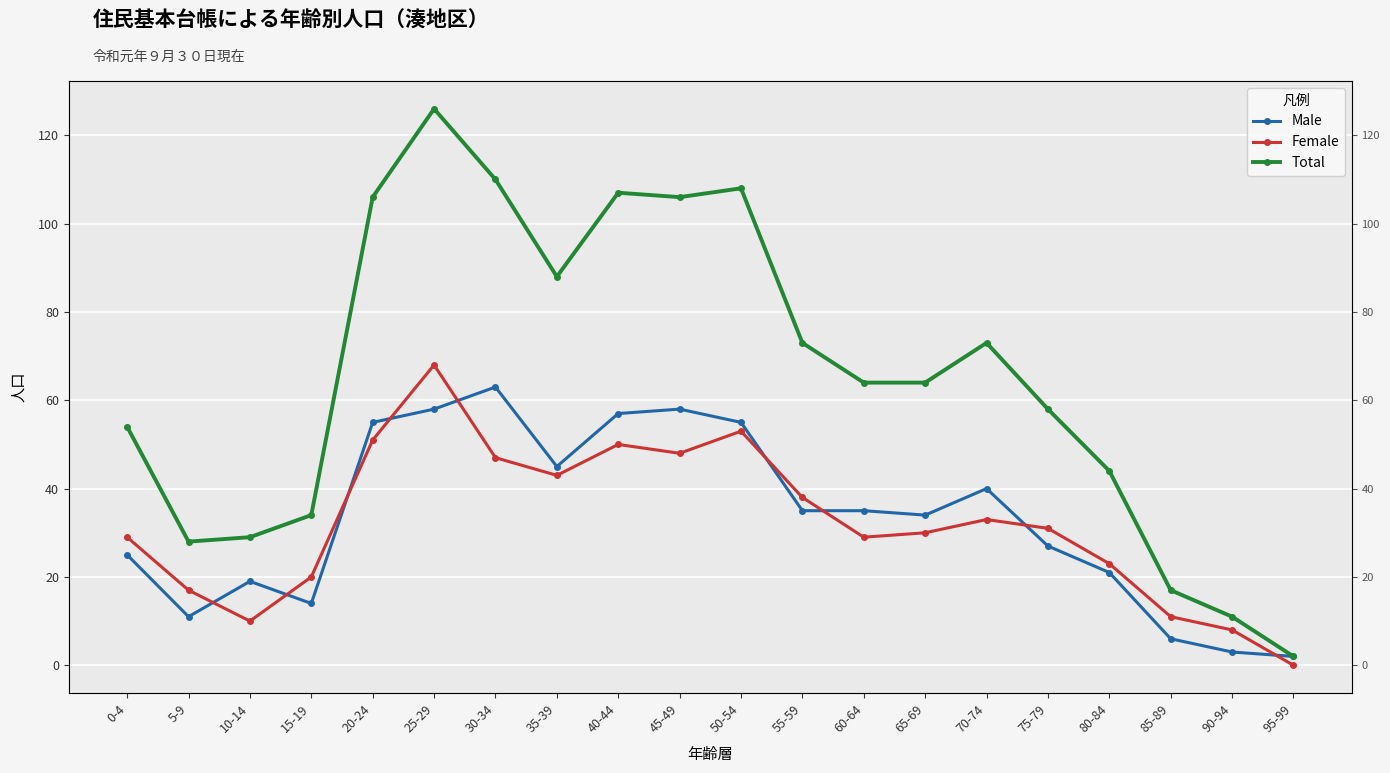

True or false: Total and Female intersect in this chart.

False